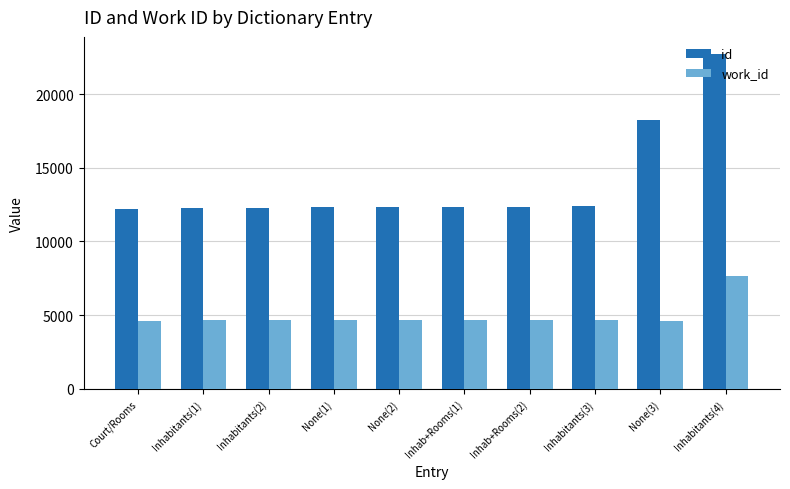

How many bars are there in total?

20